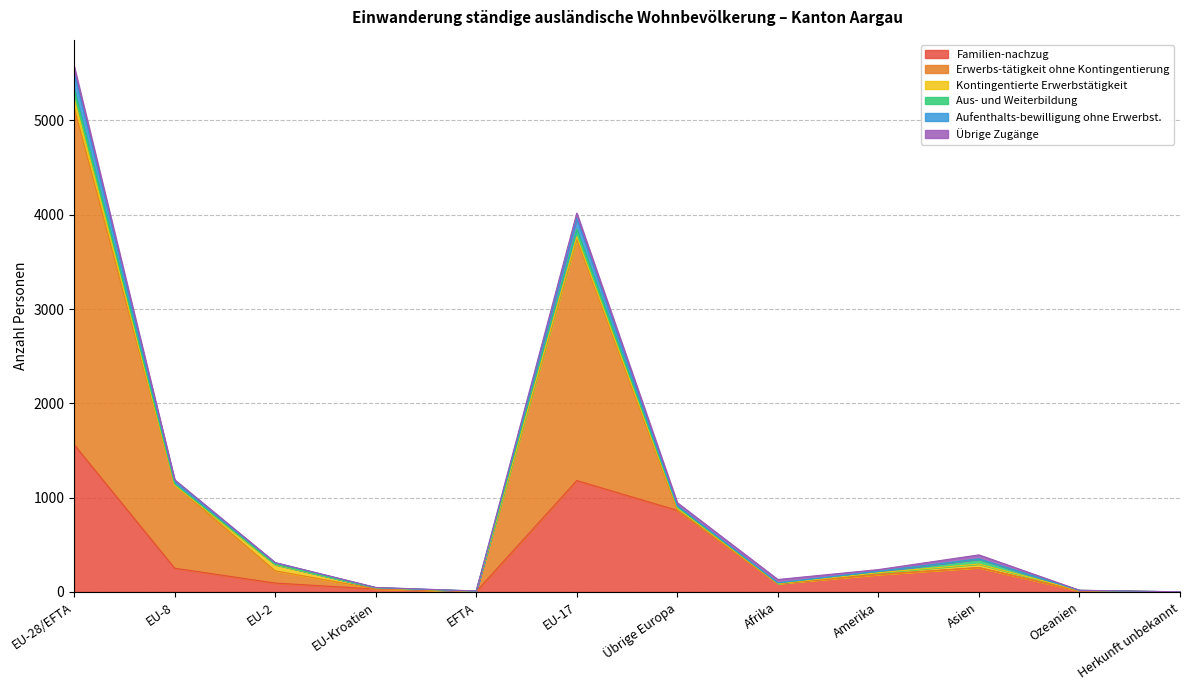

At which label does Erwerbs-tätigkeit ohne Kontingentierung first exceed 224?

EU-28/EFTA